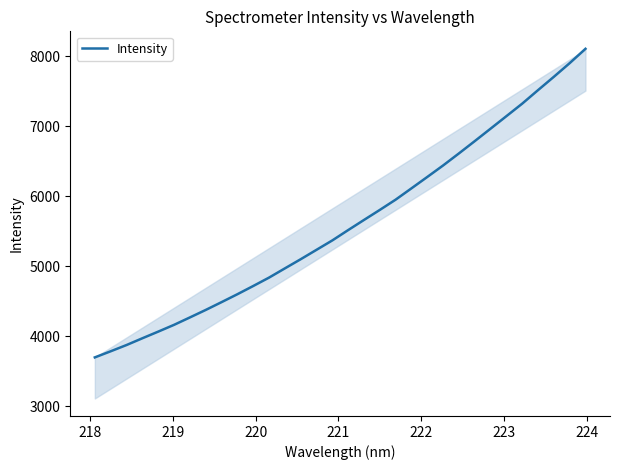

What is the difference between the maximum and minimum values?

4407.5